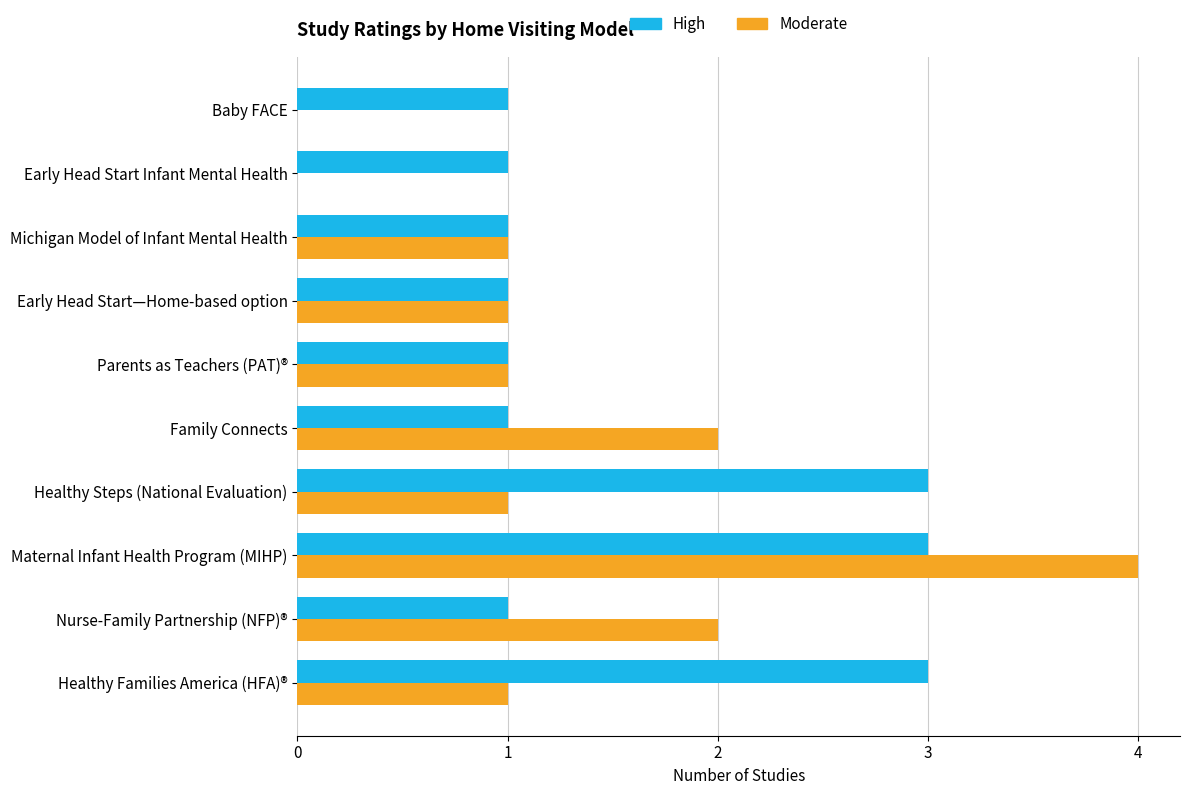

Which series has the largest total across all categories?

High